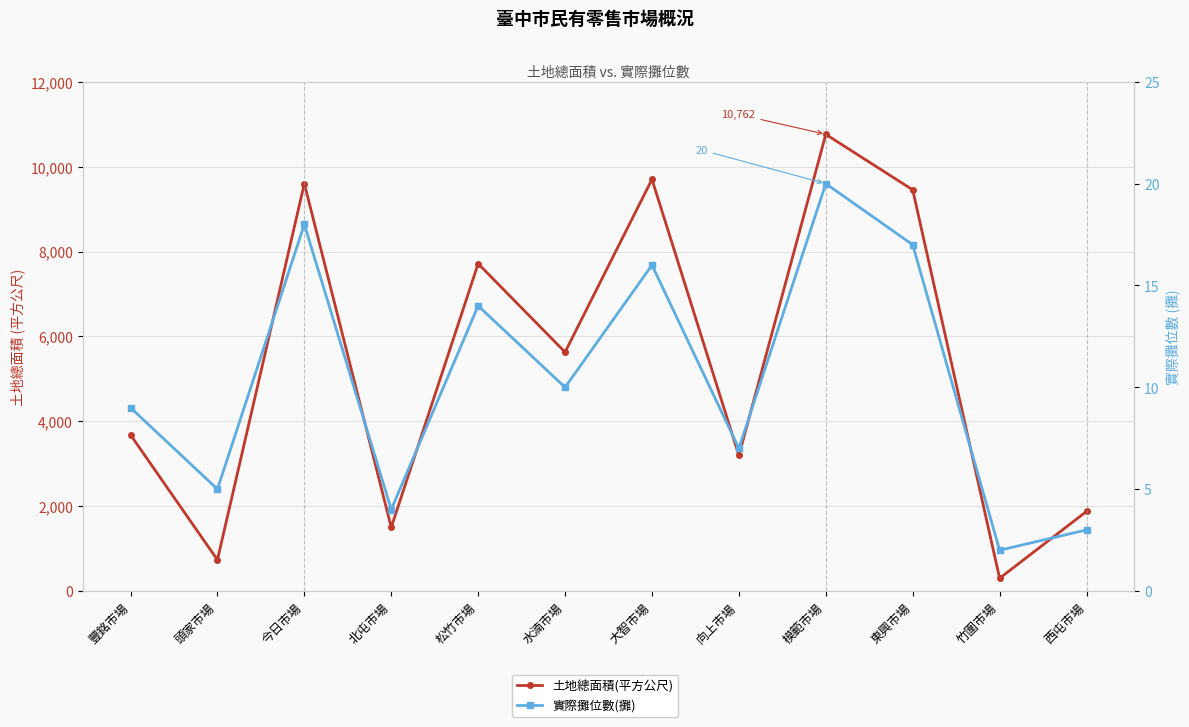

What is the spread (max minus min) of values at 模範市場?

10742